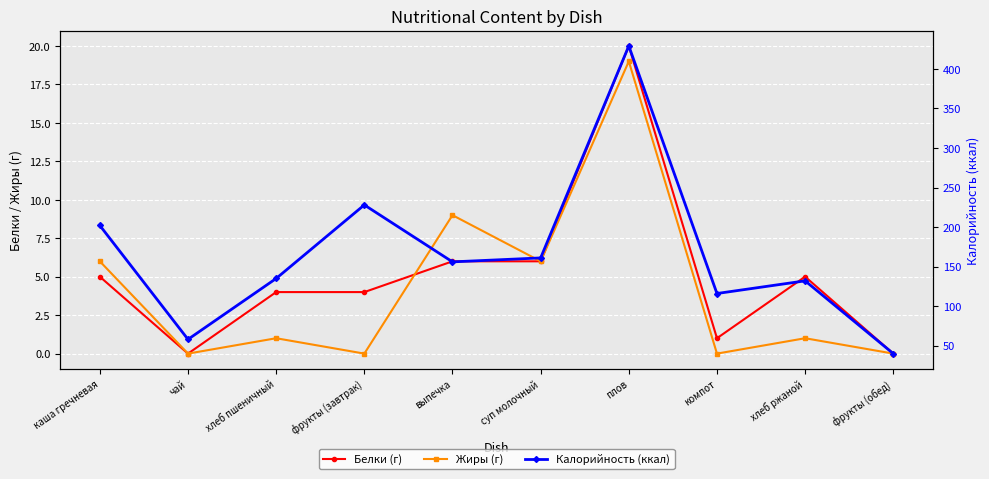

What is the spread (max minus min) of values at плов?

410